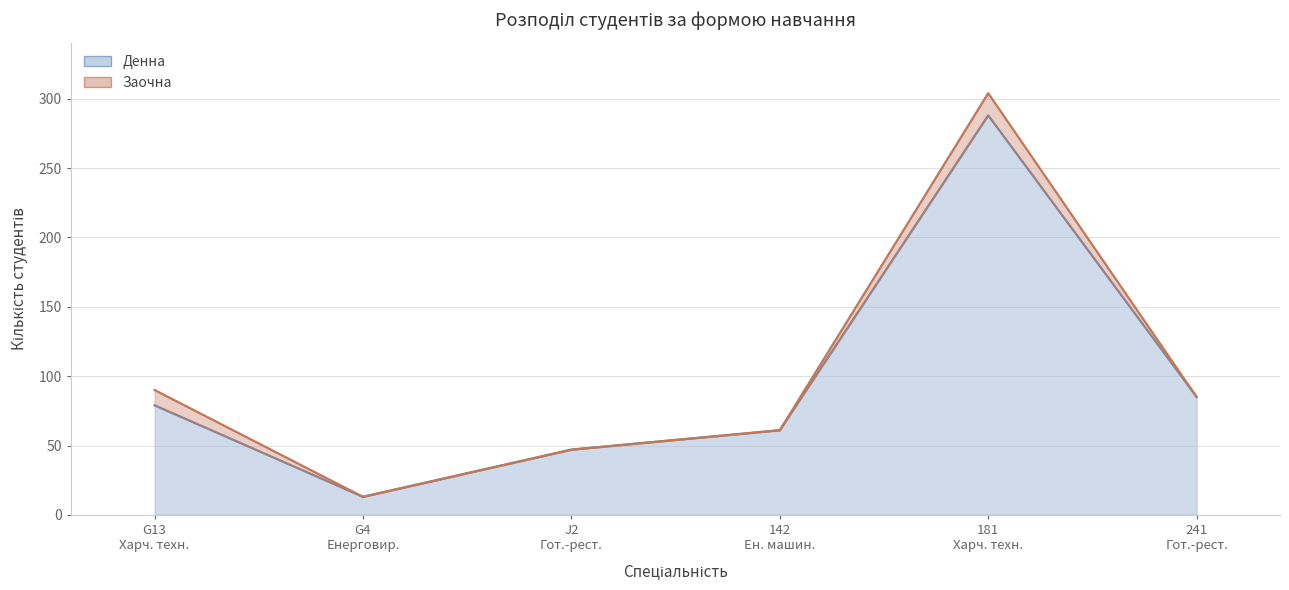

At which label does Заочна reach its minimum?

G4 Енерговиробництво